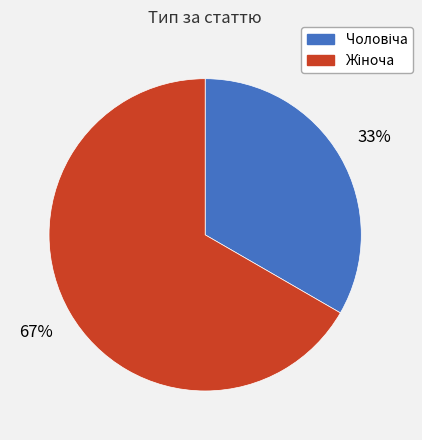

Is there a majority slice in this chart?

Yes